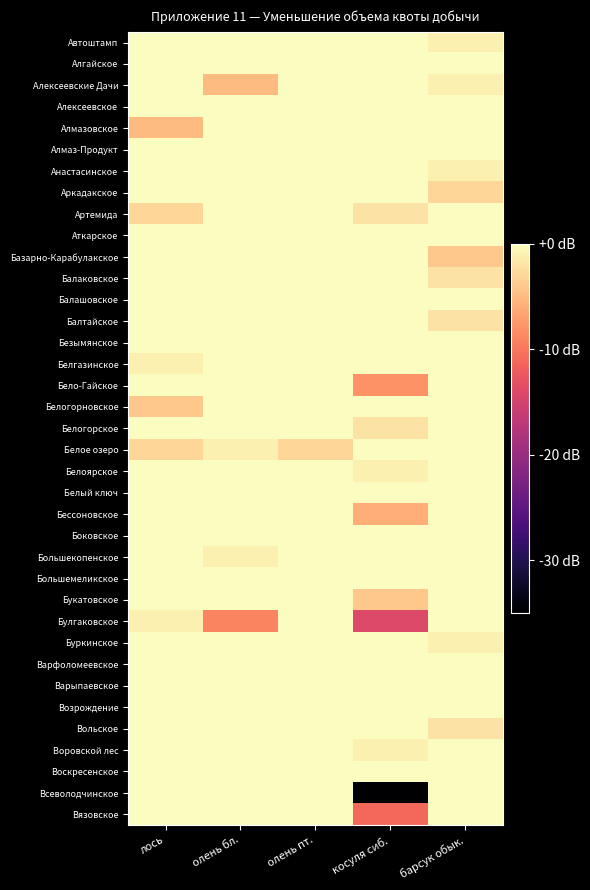

Count the number of categories in the chart.

5